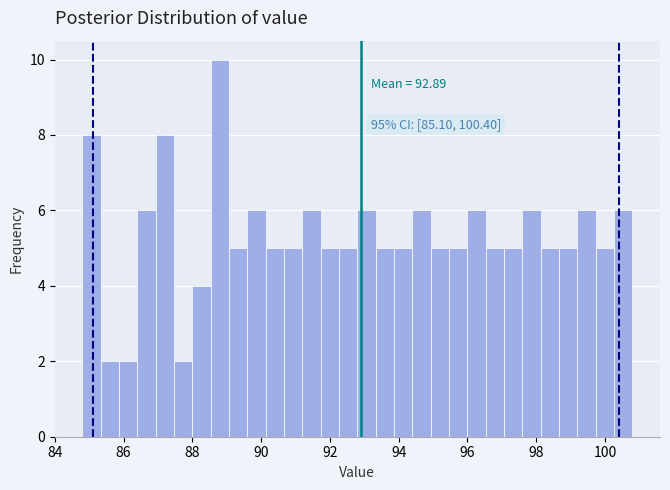

Read against the x-axis, roughly where is the centre of the tallest bar?

88.8